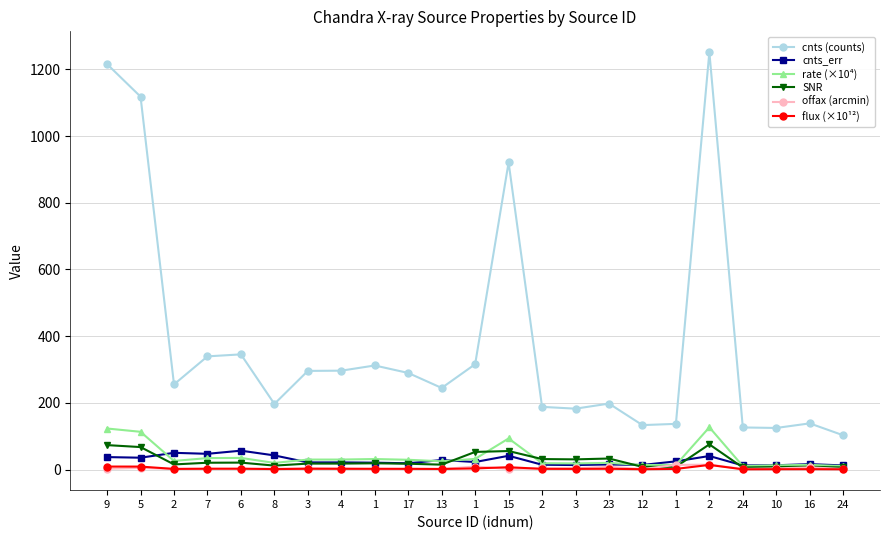

Read the cnts_err value at 4.

21.5